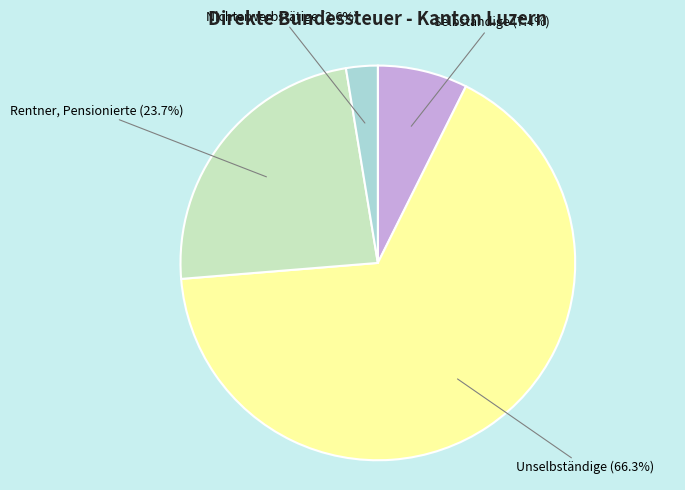

Is there any slice that represents more than half of the pie?

Yes